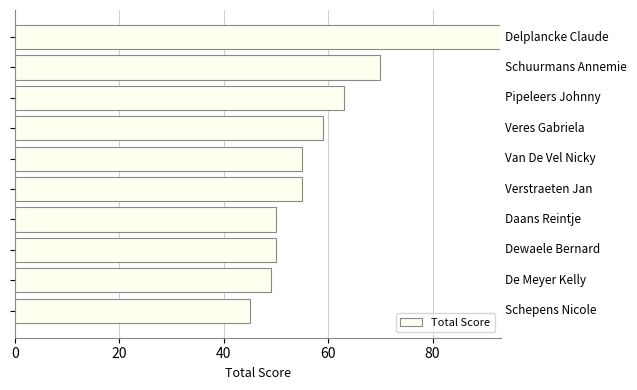

What is the difference between the maximum and second lowest values?

44